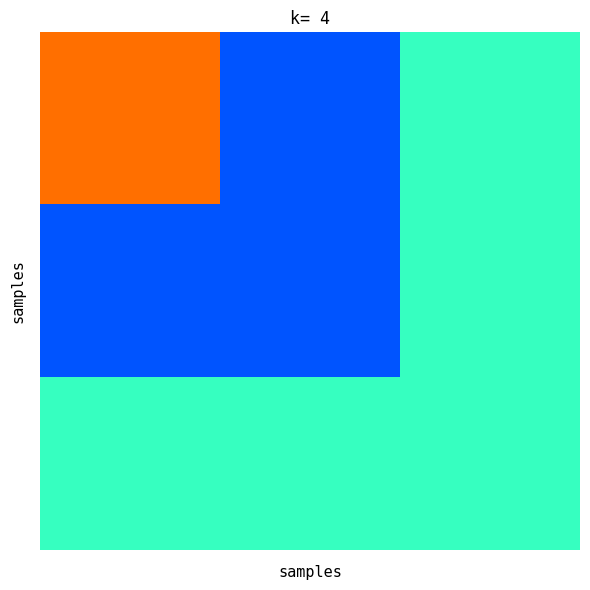

At how many categories does at least one series exceed 1979?

3